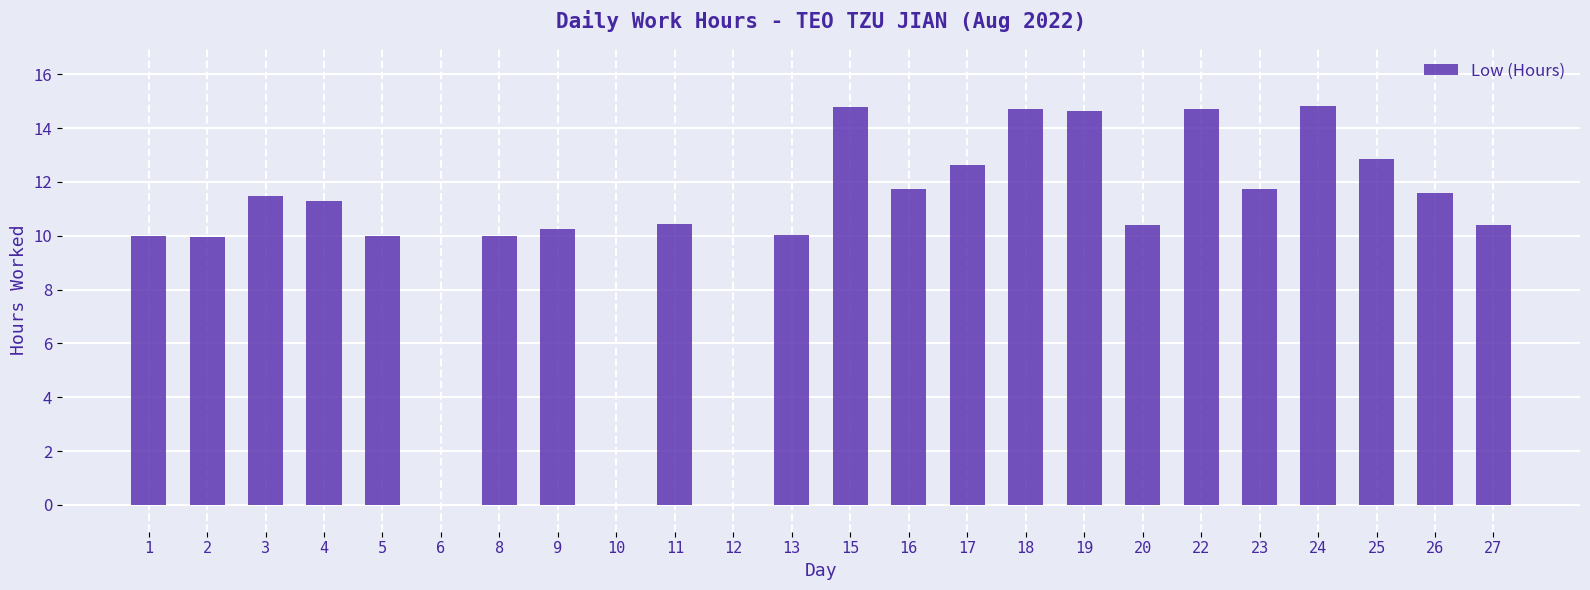

What is the change in value from 4 to 12?

-11.3